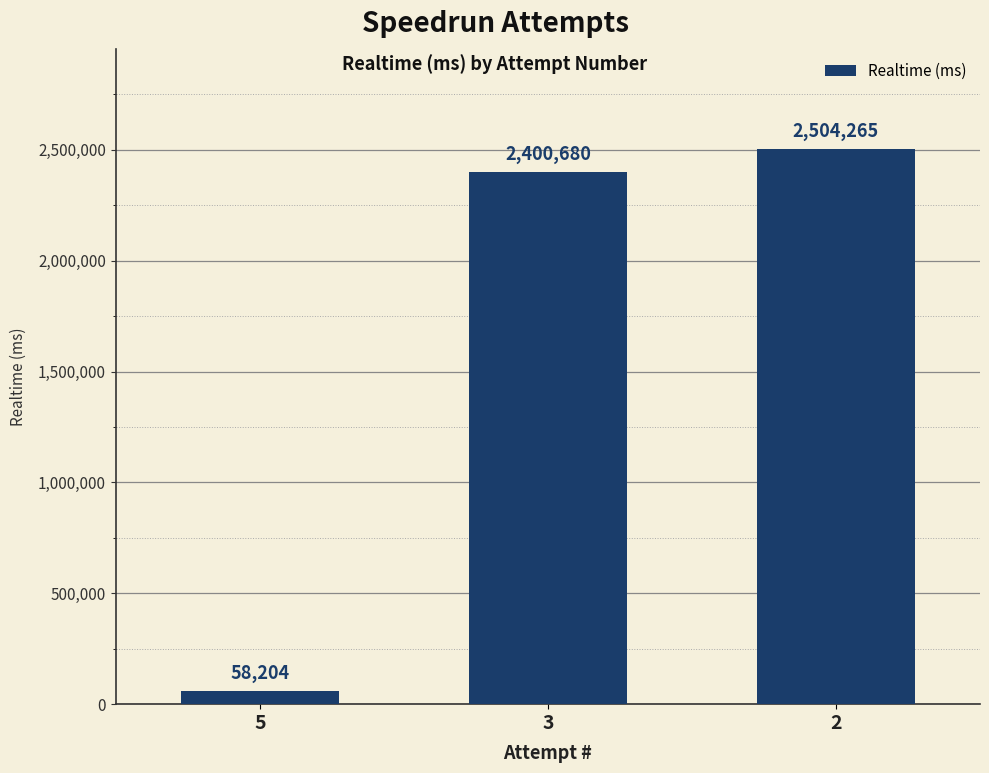

What is the value of the 2nd bar from the left?

2400680